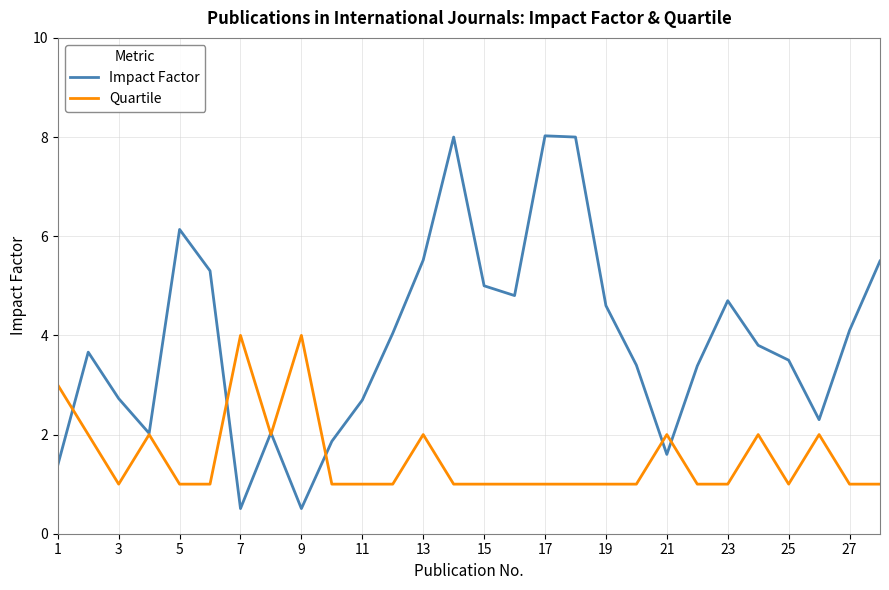

Which series has the largest total across all categories?

Impact Factor